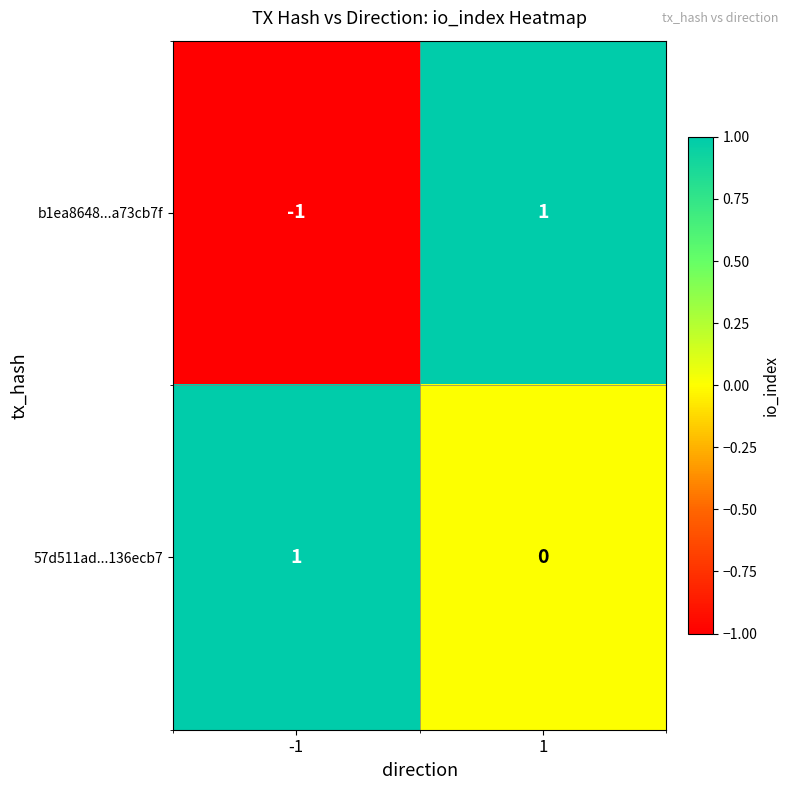

What is the total value across all series at 1?

1